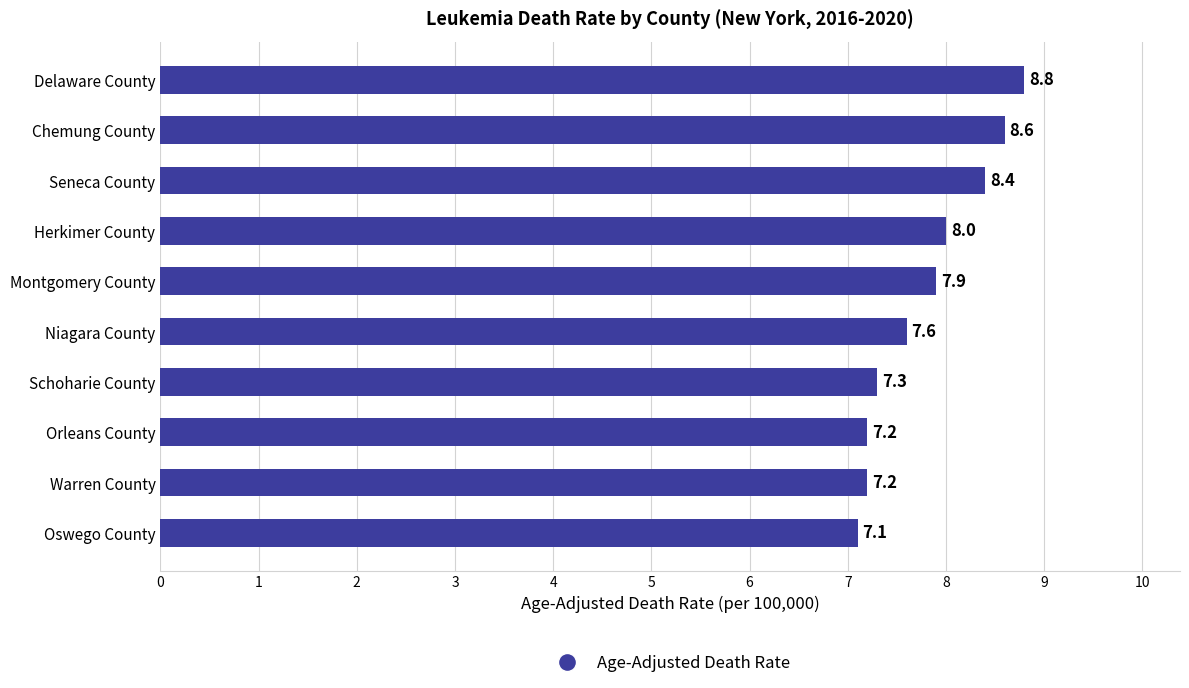

Which category has the lowest value across all series?

Oswego County